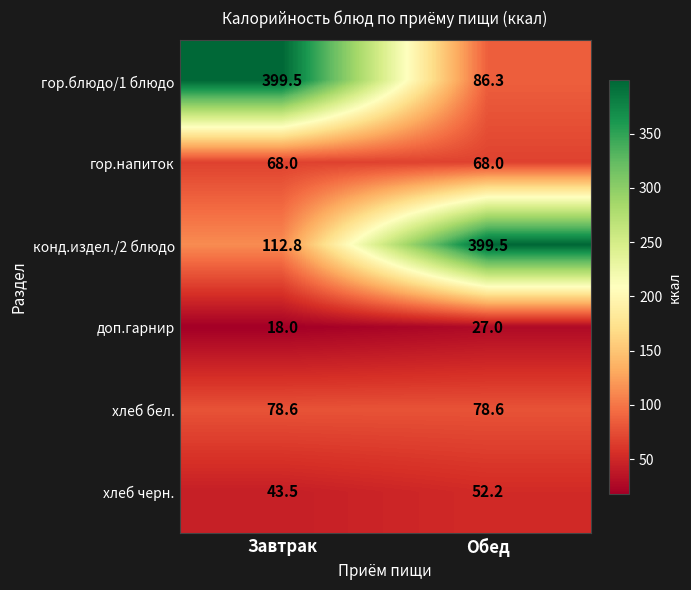

At which category is the sum across all series the highest?

Завтрак